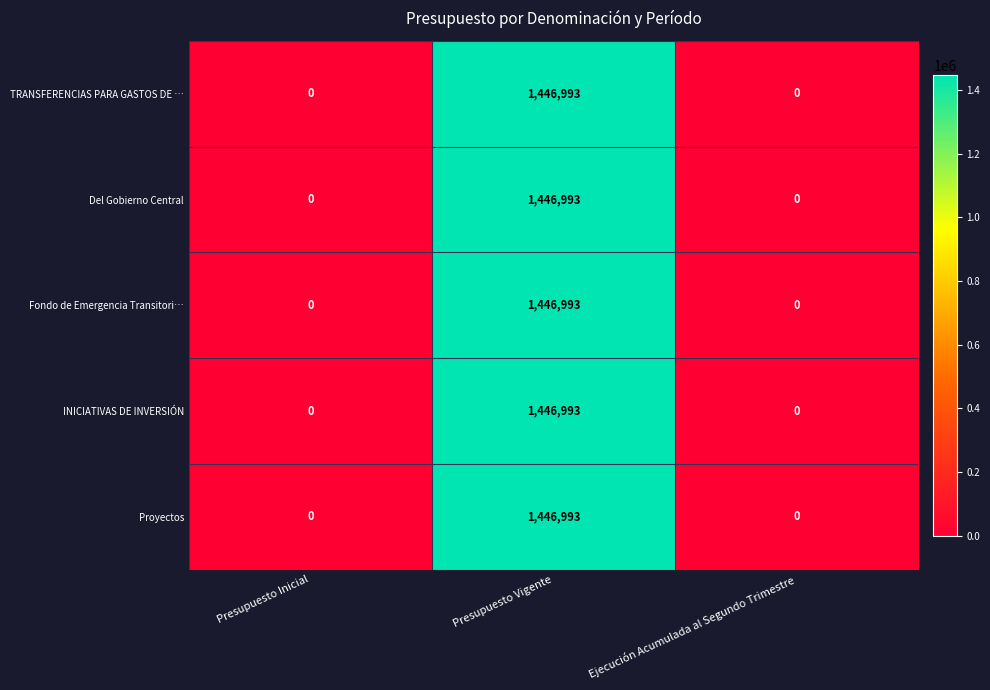

How many INICIATIVAS DE INVERSIÓN values are between 0 and 1446993?

3